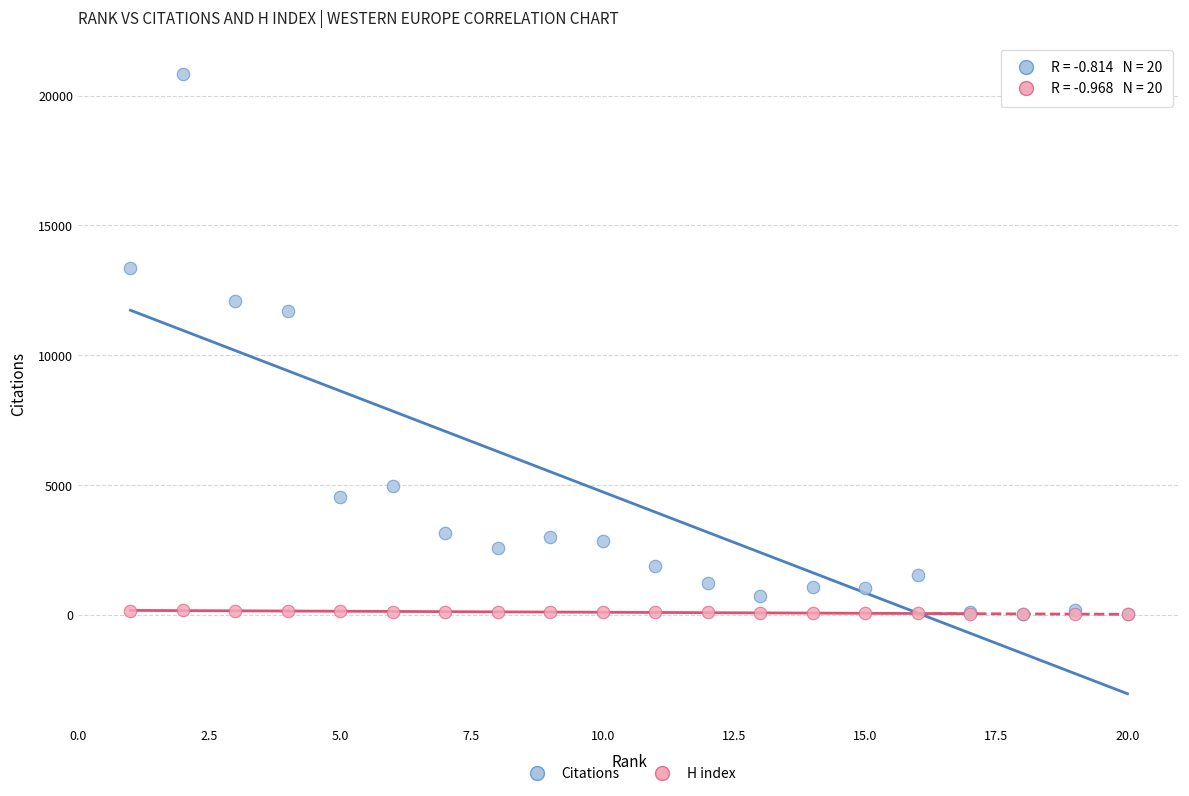

In the Citations series, what Y value is closest to 10424?

11686